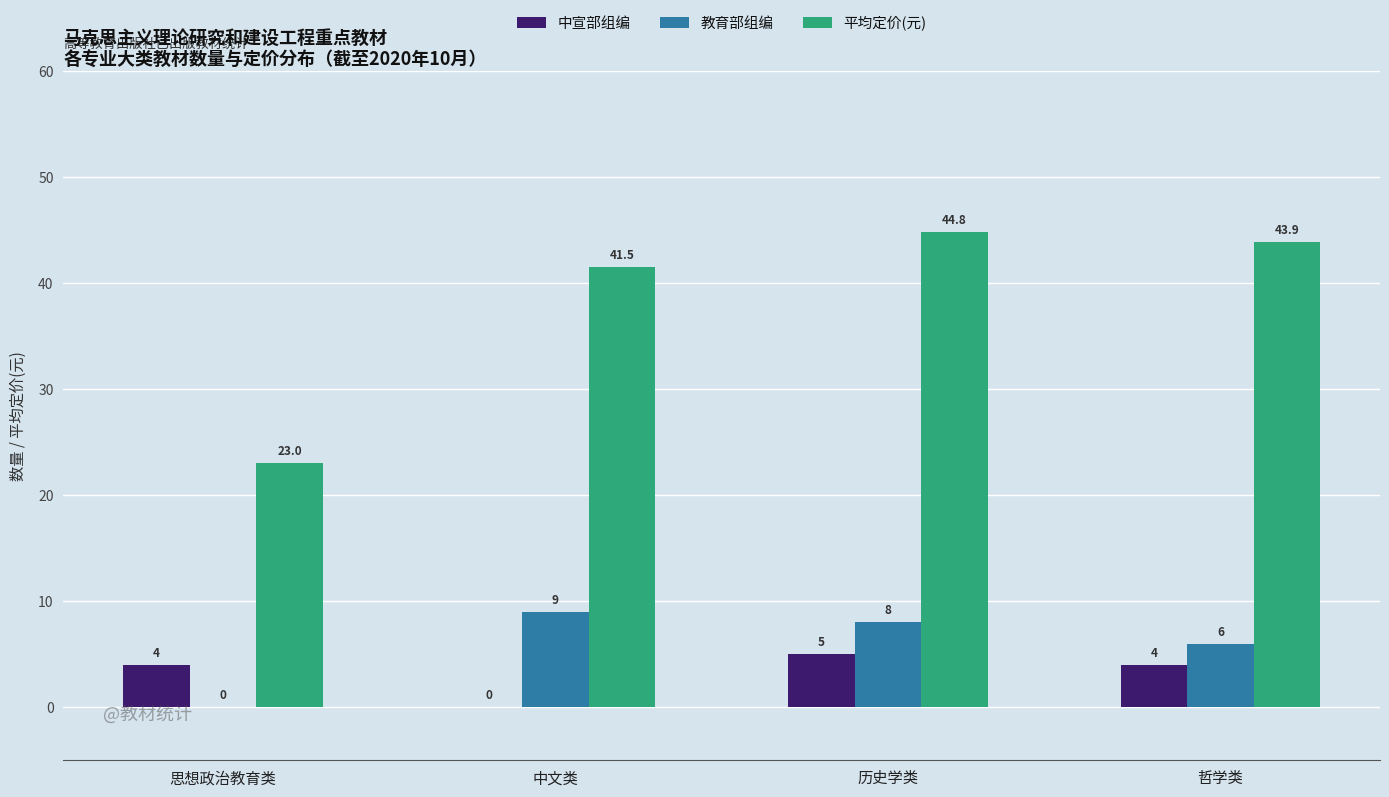

Is the value of 教育部组编 at 哲学类 greater than the value of 平均定价(元) at 哲学类?

No